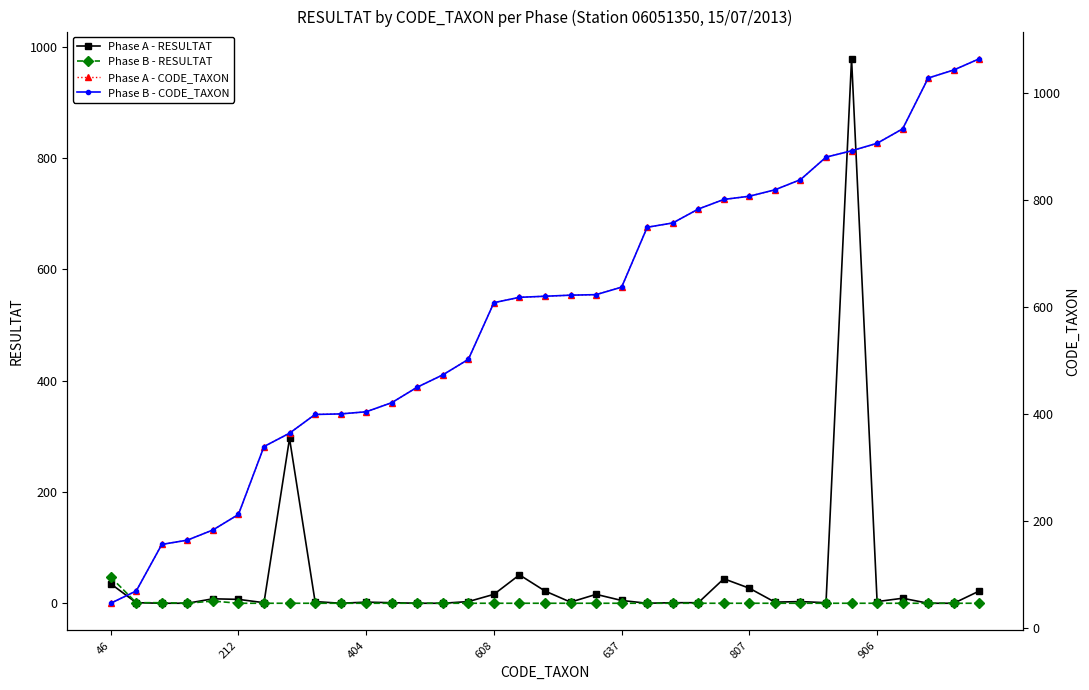

How many positive values does the Phase B - RESULTAT series have?

4